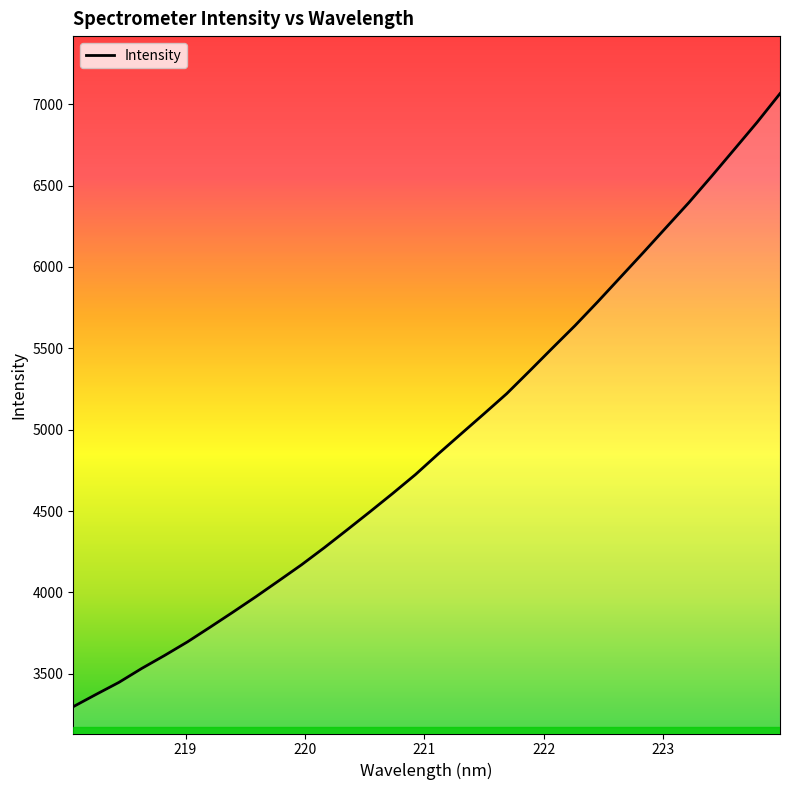

What is the difference between the maximum and minimum values?

3768.2